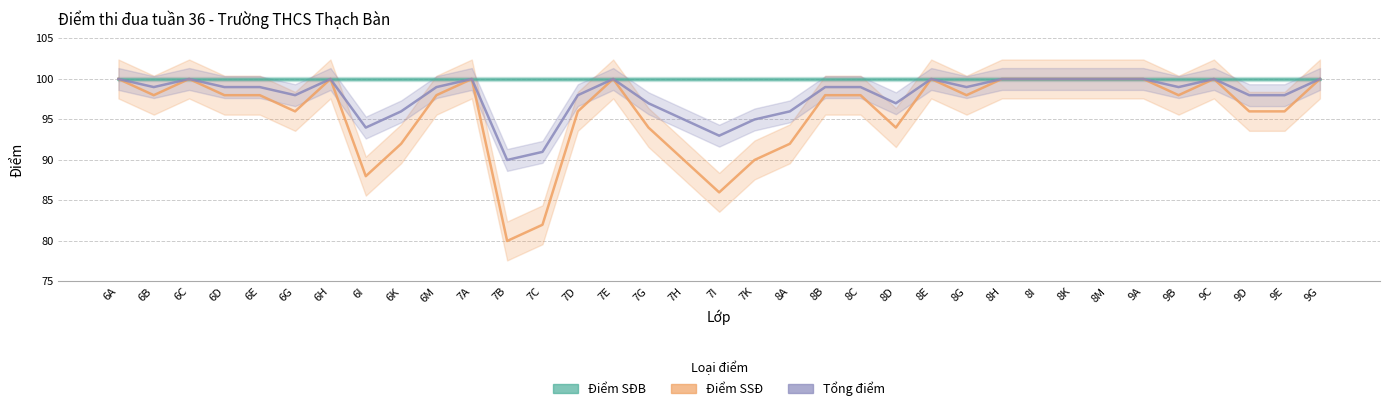

What is the total value across all series at 8I?

300